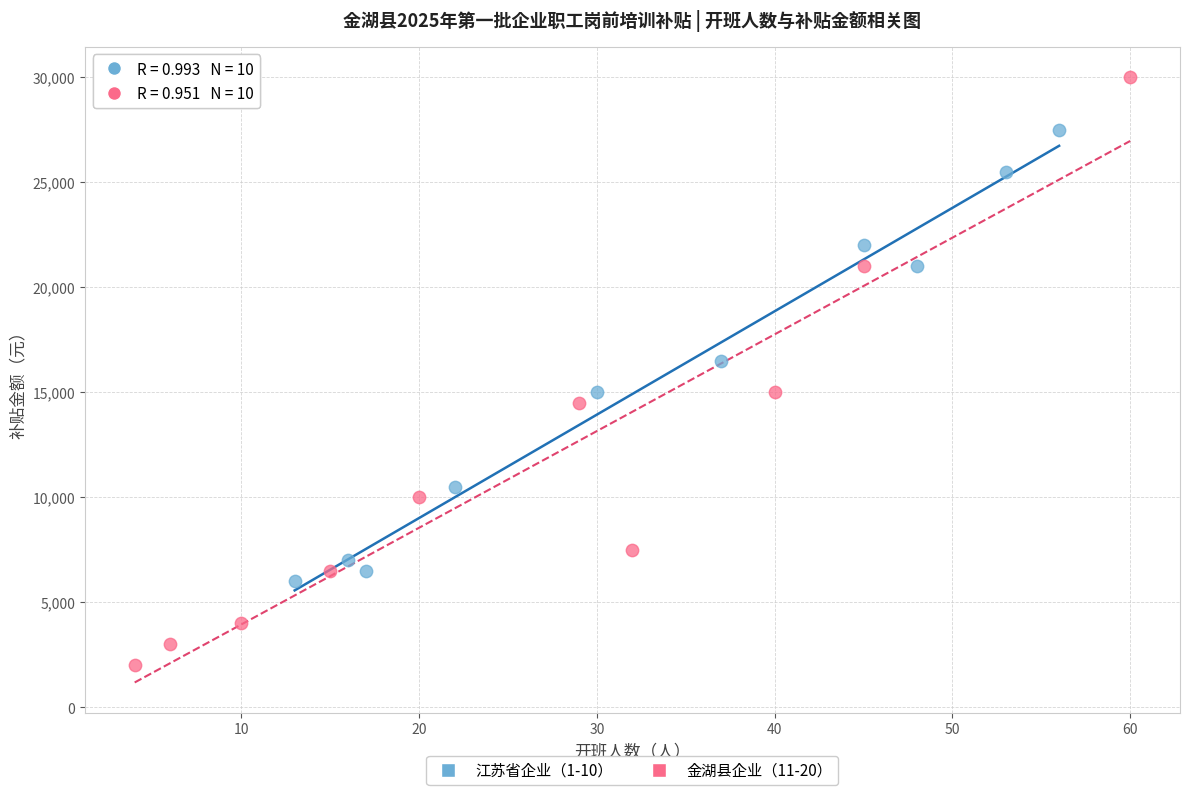

Which series contains the highest Y value?

金湖县企业（11-20）